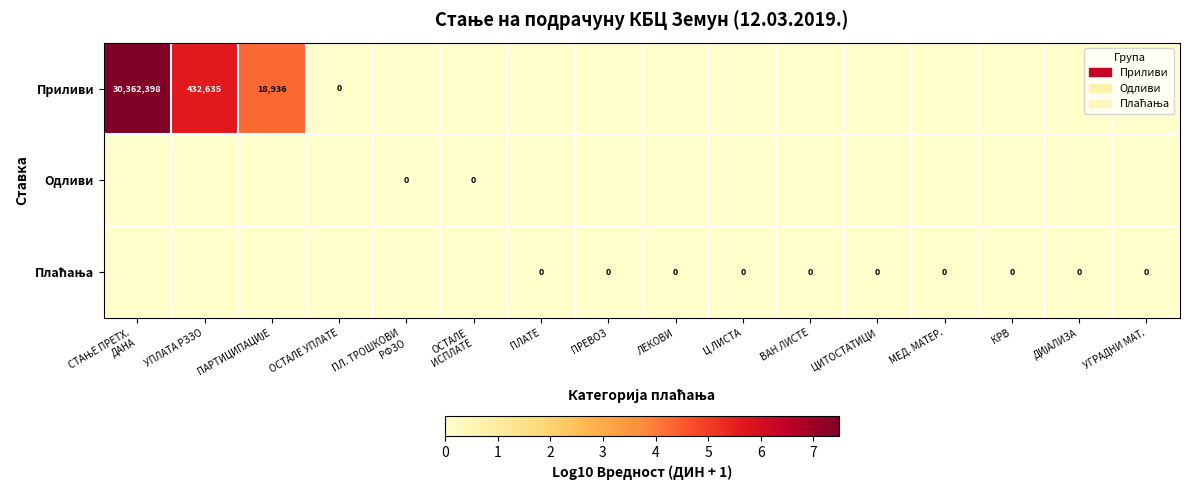

Is it true that Плаћања equals 0.0 at ОСТАЛЕ ИСПЛАТЕ?

True